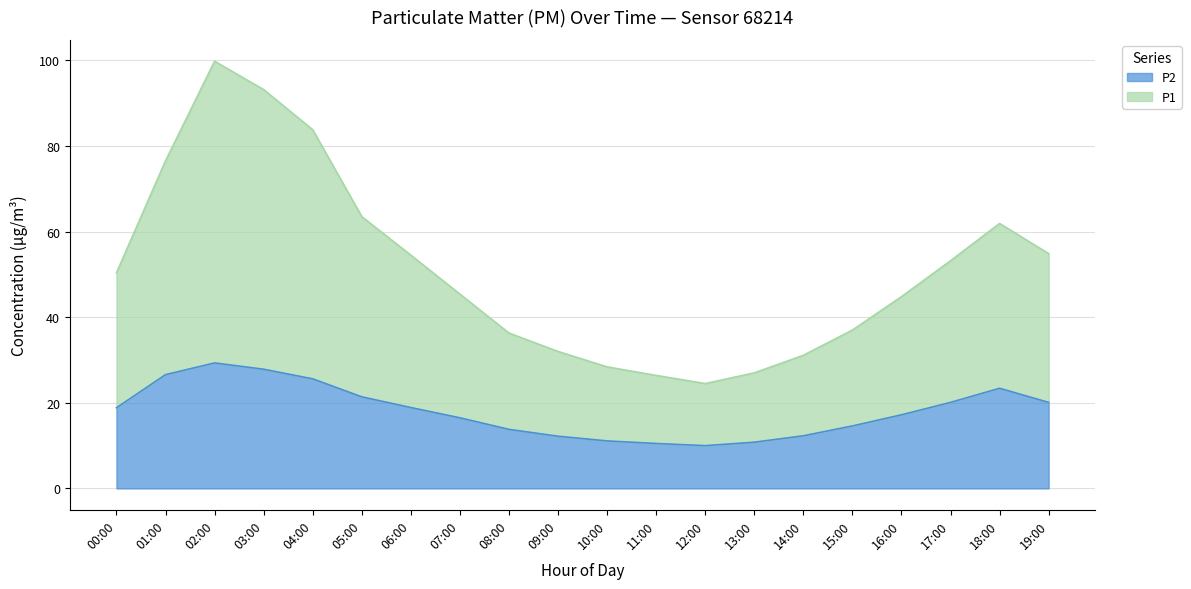

Which series has the widest spread of values?

P1